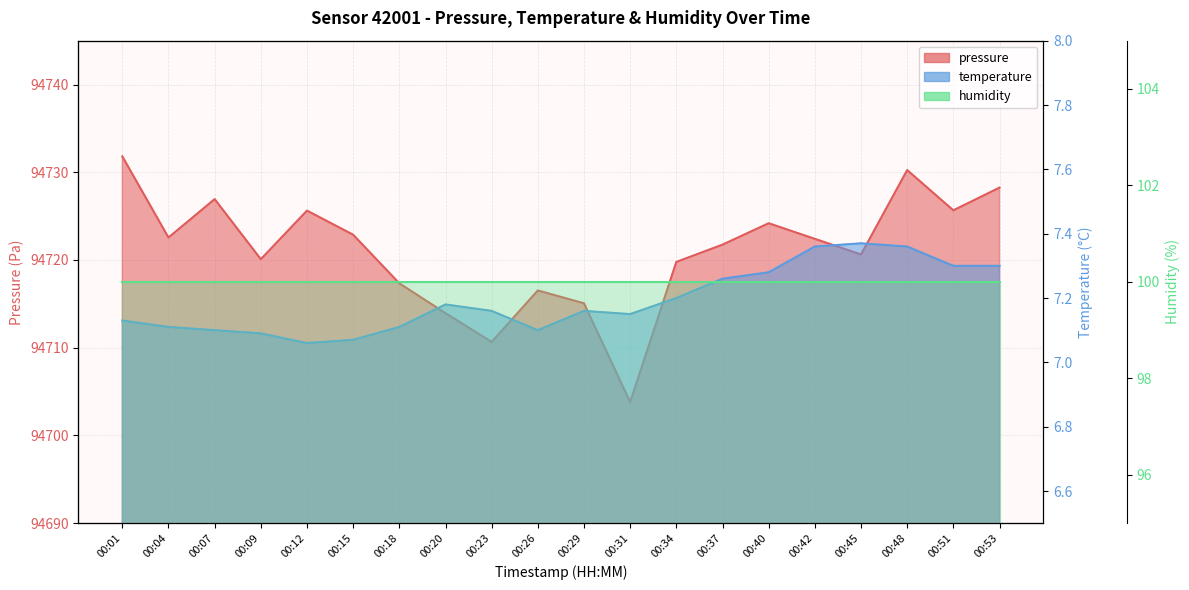

Between 00:37 and 00:07, which is larger?

00:07